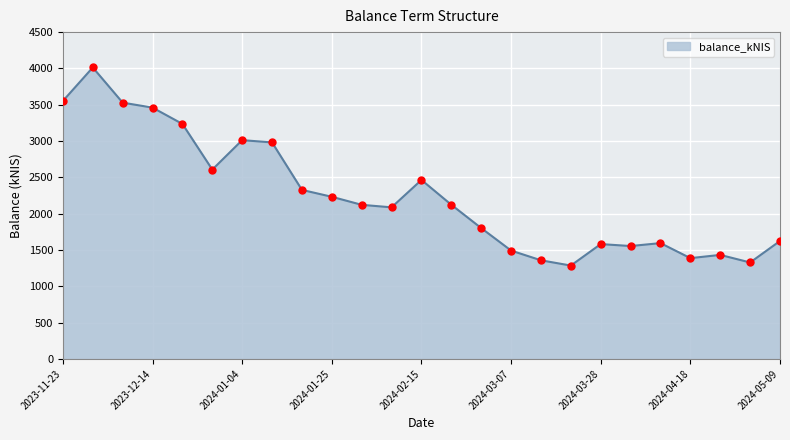

What is the greatest value displayed?

4012.9